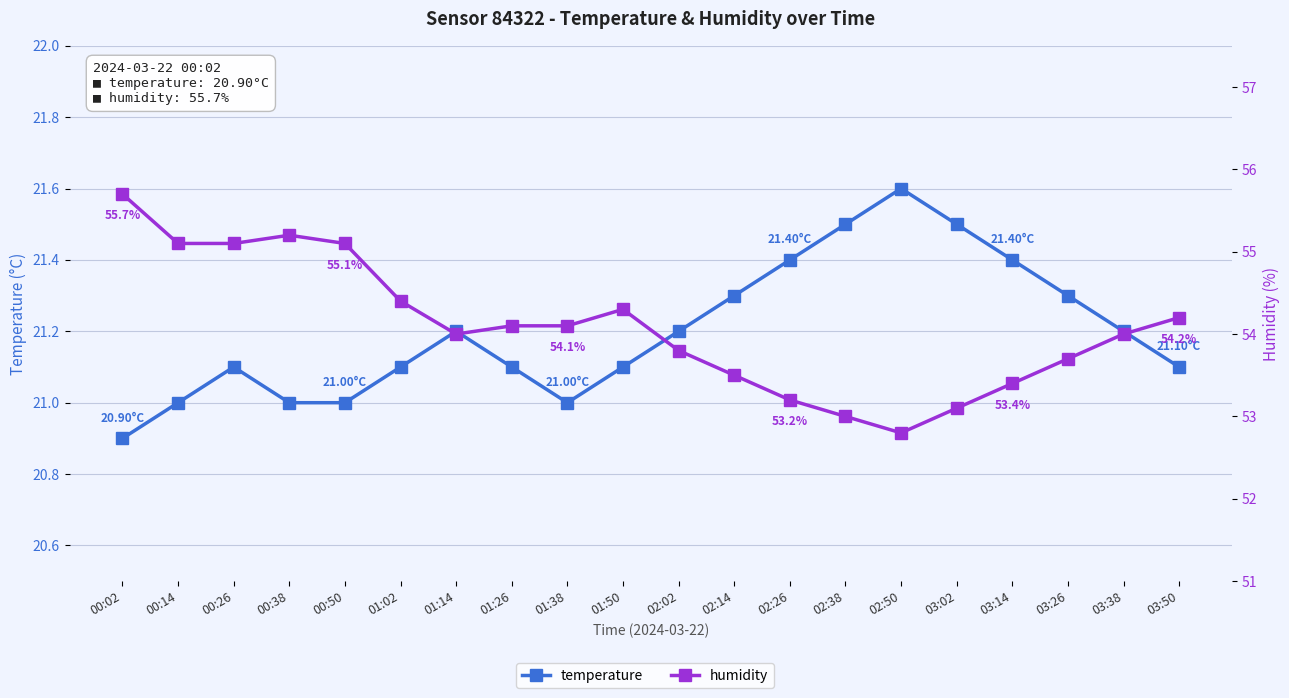

True or false: temperature and humidity cross at least once.

False